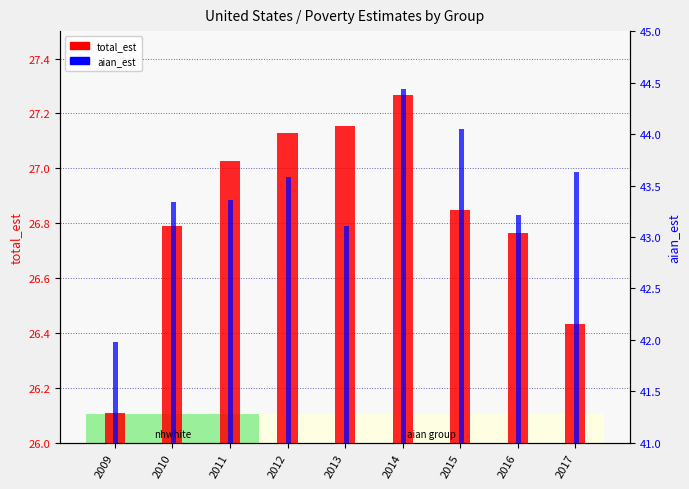

Reading left to right, list all the values displayed in this chart.

total_est: 26.1	26.8	27.0	27.1	27.2	27.3	26.8	26.8	26.4
aian_est: 42.0	43.3	43.4	43.6	43.1	44.4	44.0	43.2	43.6